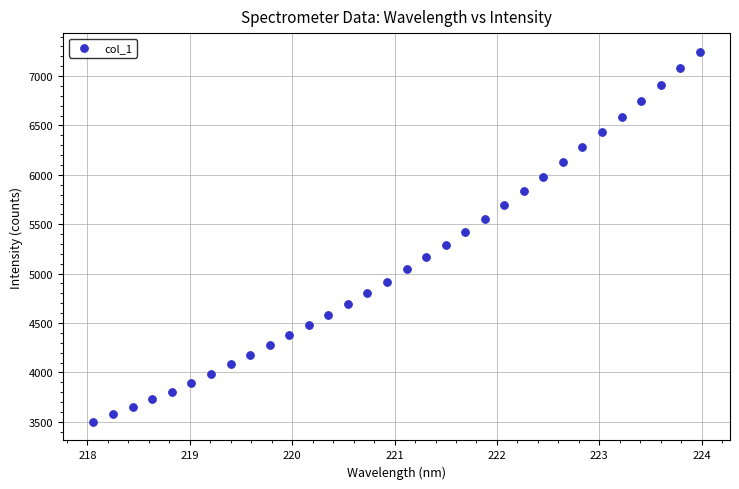

What is the range of X values (max minus min)?

5.9